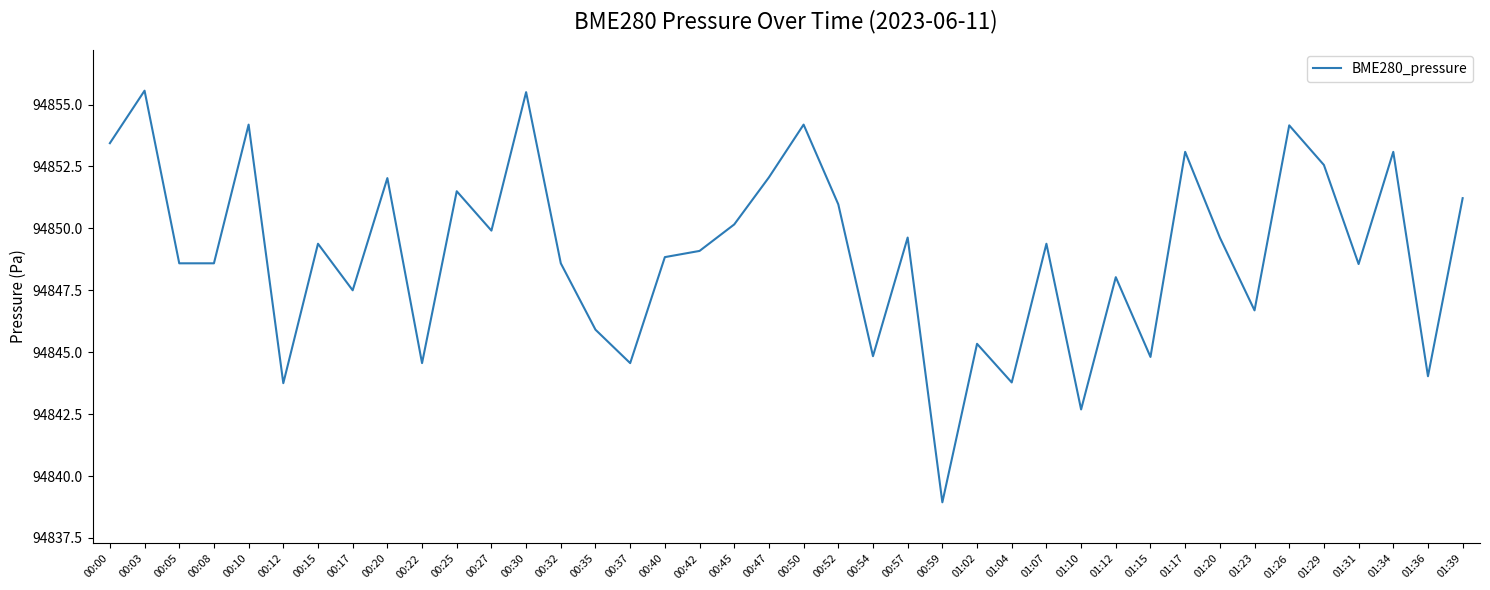

Is it true that the value at 00:54 is 149259.1?

False